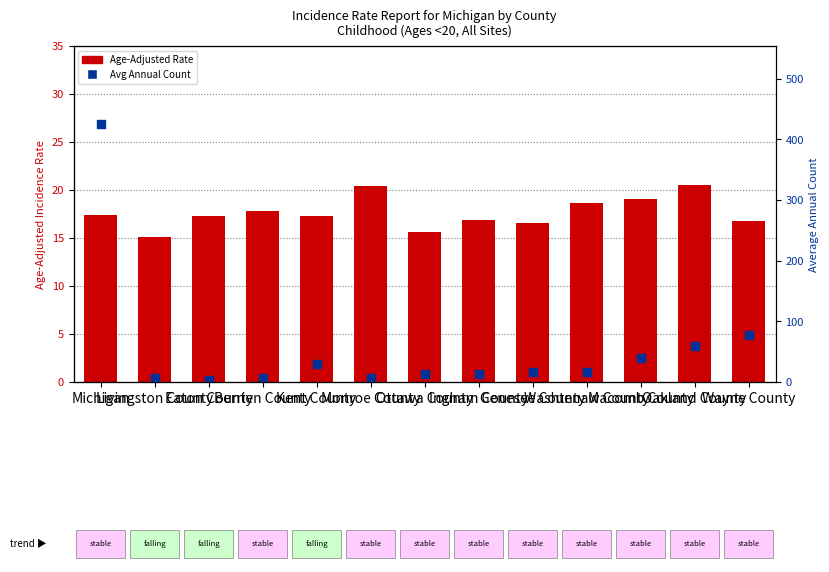

Is the value of Average Annual Count at Washtenaw County greater than the value of Age-Adjusted Rate at Livingston County?

Yes